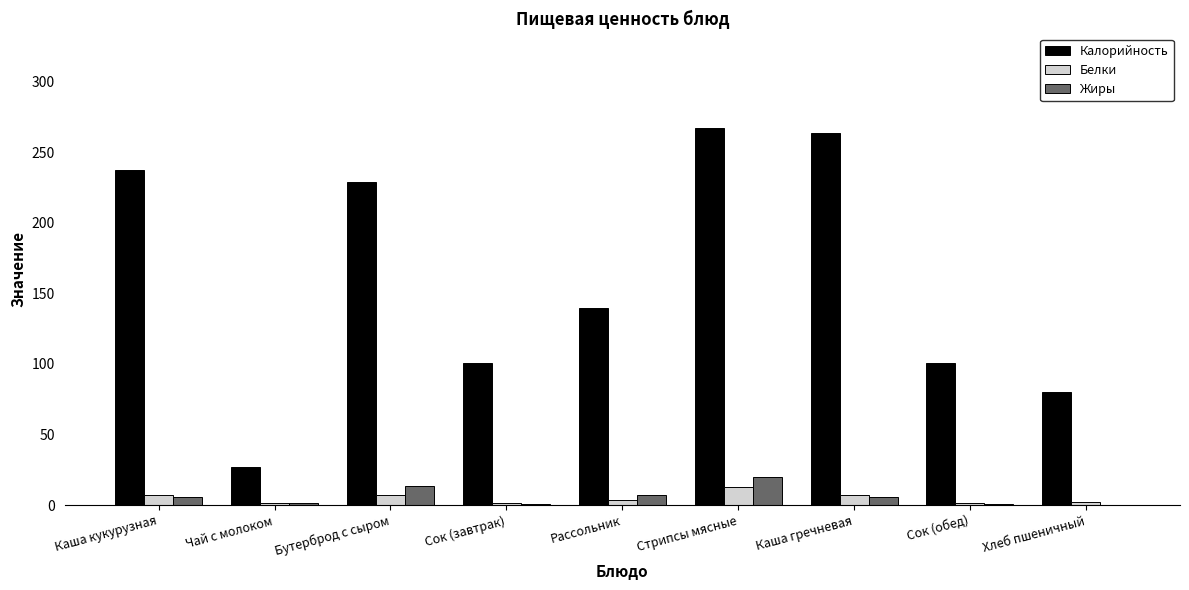

What are all the series names shown in the legend?

Калорийность, Белки, Жиры